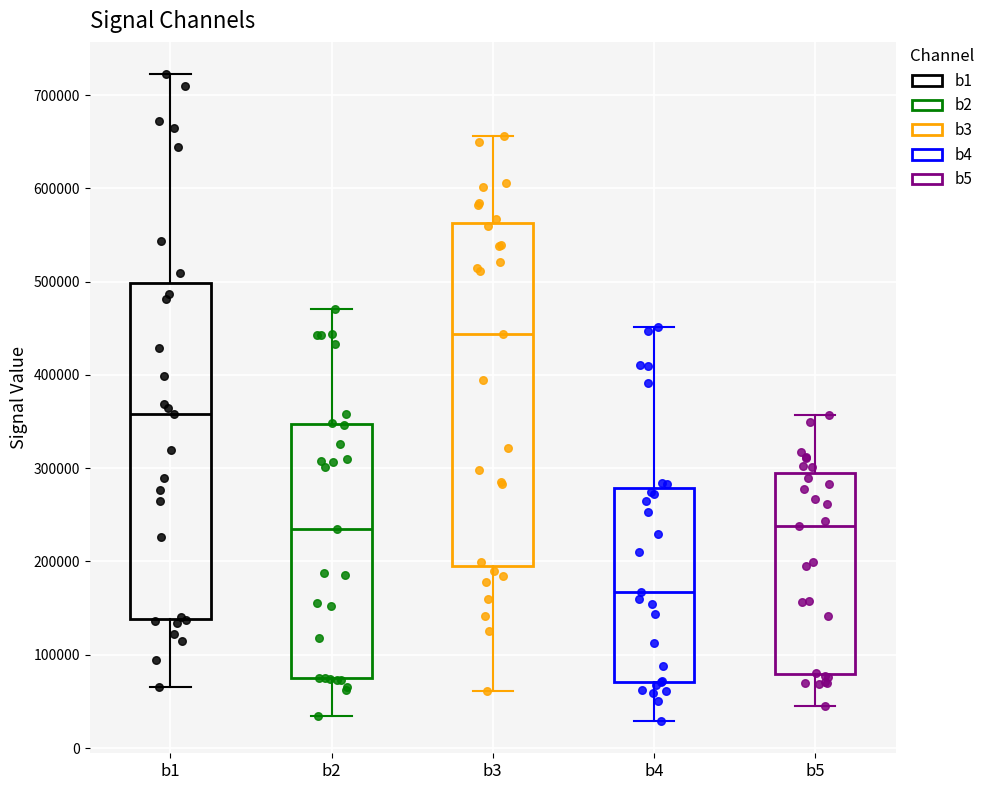

Reading left to right, read every box against the y-axis: the position of its median line, the range the box covers, and the ends of its whiskers. The values are not printed on the chart, so give them approximately, as read against the axis.

b1: median 360000, box 140000 to 500000, whiskers 60000 to 720000
b2: median 230000, box 70000 to 350000, whiskers 30000 to 470000
b3: median 440000, box 200000 to 560000, whiskers 60000 to 660000
b4: median 170000, box 70000 to 280000, whiskers 30000 to 450000
b5: median 240000, box 80000 to 290000, whiskers 40000 to 360000